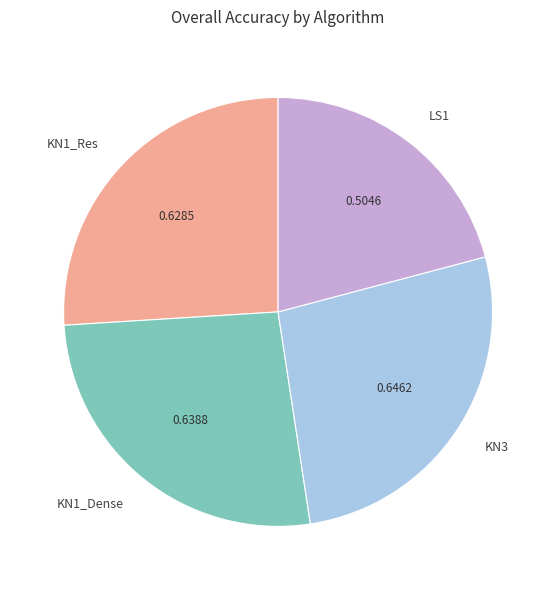

Which has a higher value, KN3 or KN1_Res?

KN3